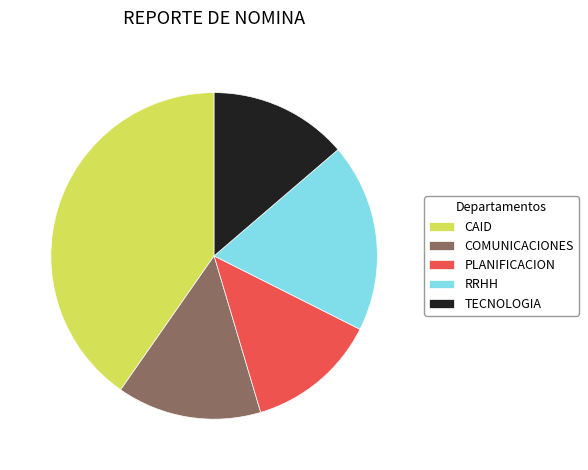

Between TECNOLOGIA and RRHH, which is larger?

RRHH